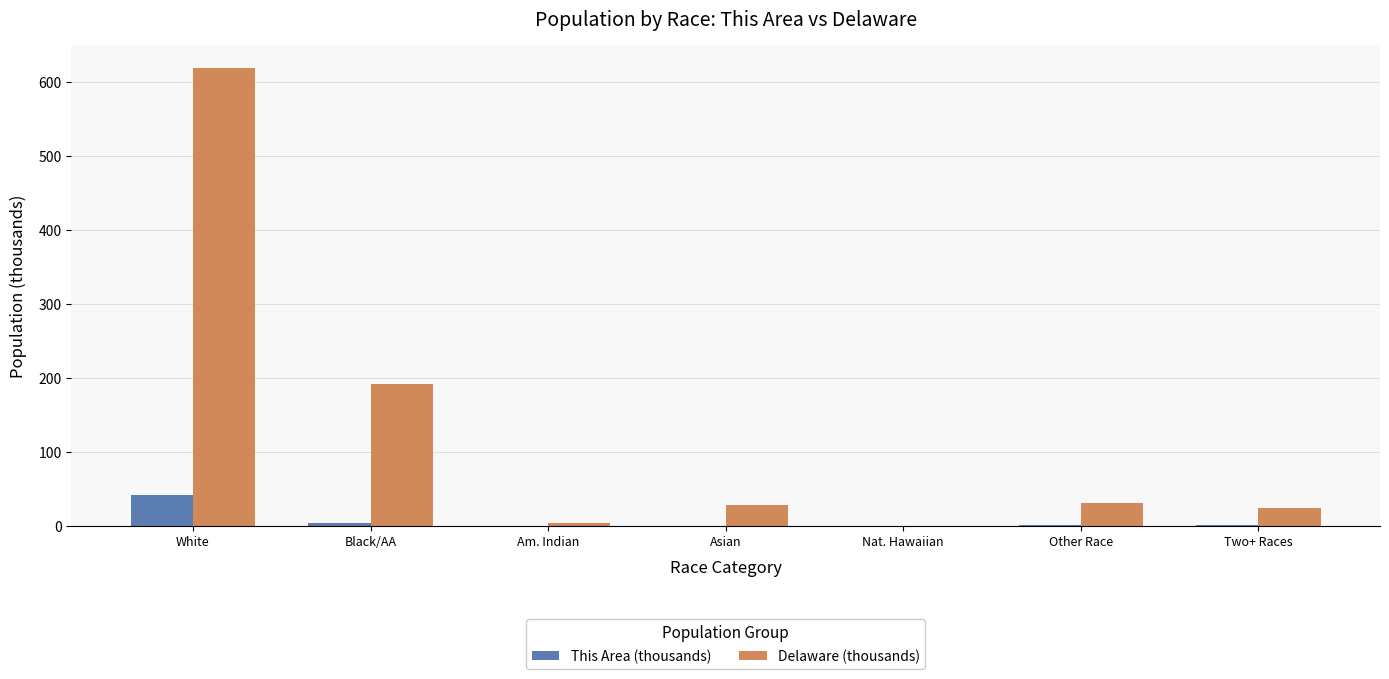

What are all the series names shown in the legend?

This Area (thousands), Delaware (thousands)